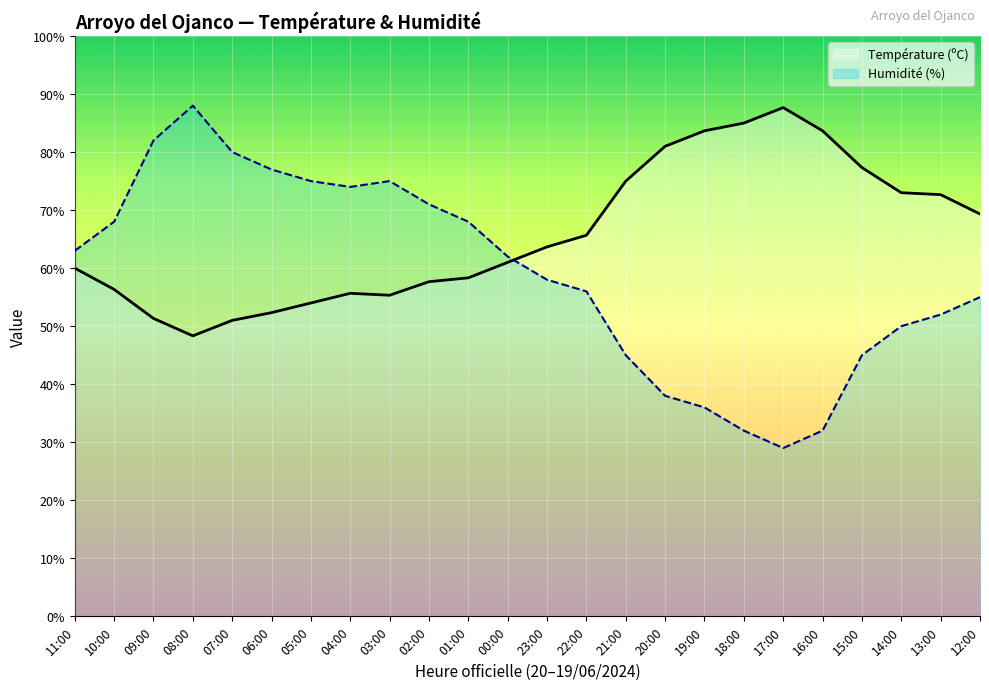

Reading left to right, transcribe all the data shown in this chart.

Température (ºC): 11:00=60.0	10:00=56.3	09:00=51.3	08:00=48.3	07:00=51.0	06:00=52.3	05:00=54.0	04:00=55.7	03:00=55.3	02:00=57.7	01:00=58.3	00:00=61.0	23:00=63.7	22:00=65.7	21:00=75.0	20:00=81.0	19:00=83.7	18:00=85.0	17:00=87.7	16:00=83.7	15:00=77.3	14:00=73.0	13:00=72.7	12:00=69.3
Humidité (%): 11:00=63.0	10:00=68.0	09:00=82.0	08:00=88.0	07:00=80.0	06:00=77.0	05:00=75.0	04:00=74.0	03:00=75.0	02:00=71.0	01:00=68.0	00:00=62.0	23:00=58.0	22:00=56.0	21:00=45.0	20:00=38.0	19:00=36.0	18:00=32.0	17:00=29.0	16:00=32.0	15:00=45.0	14:00=50.0	13:00=52.0	12:00=55.0